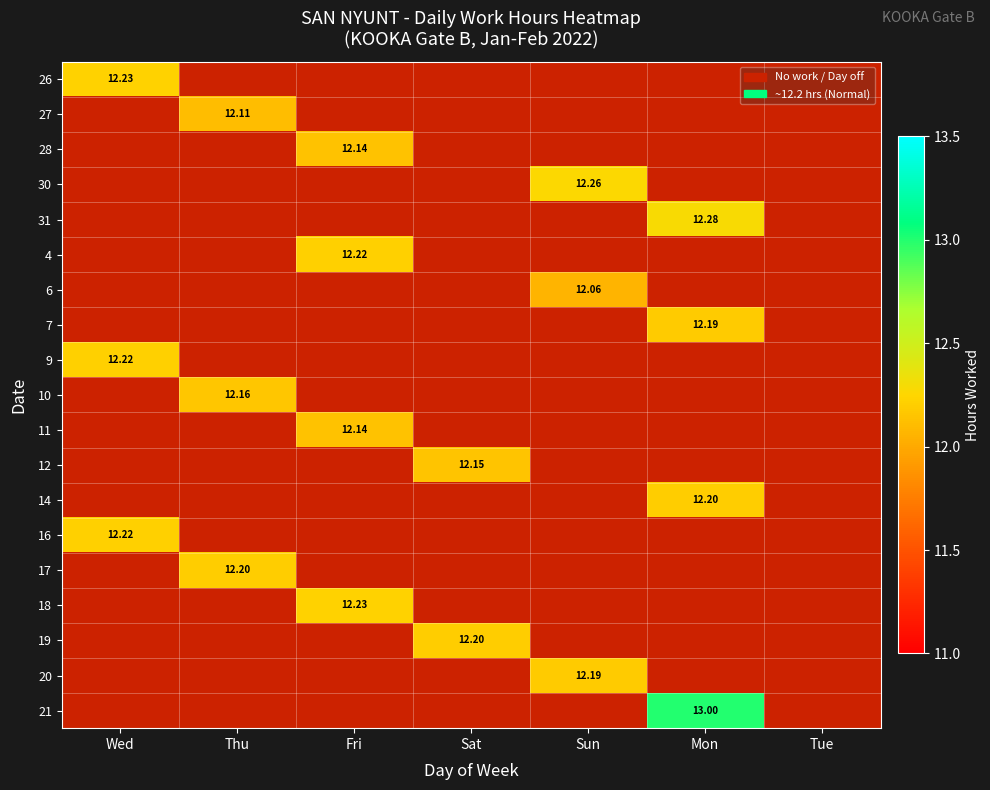

Is it true that 16 equals 12.2 at Wed?

True